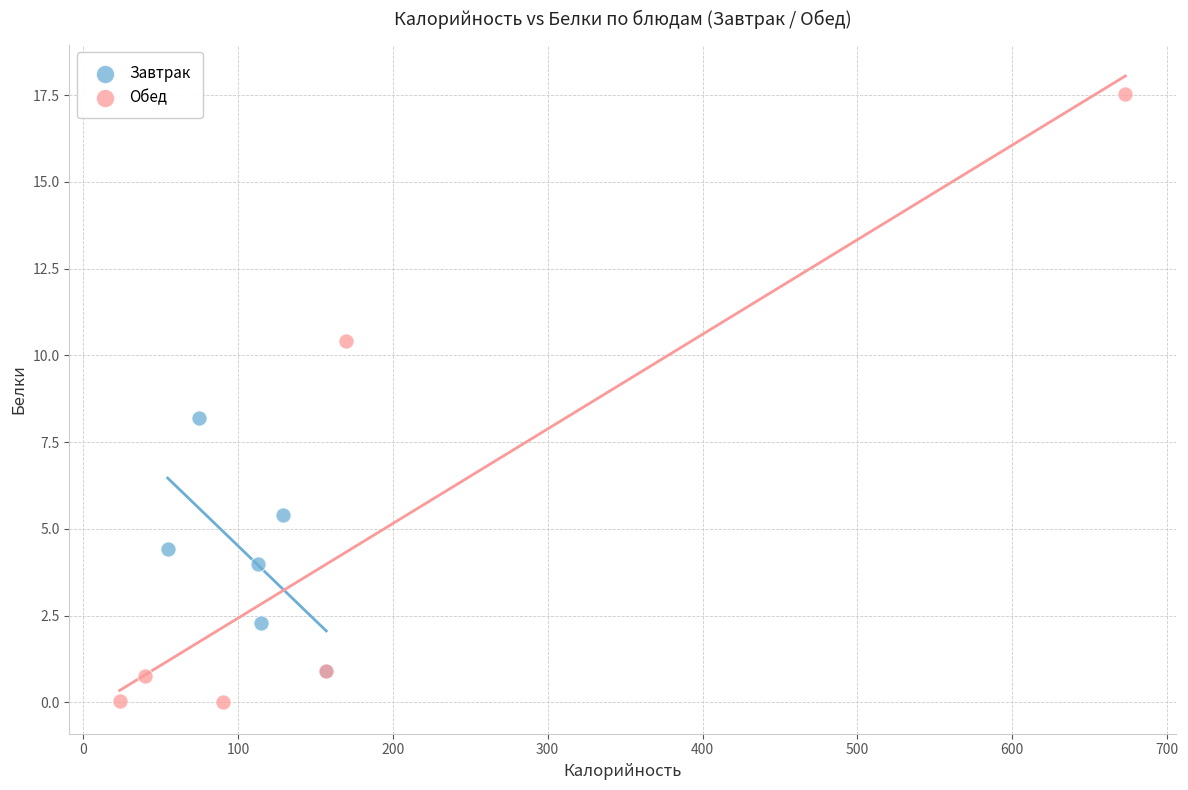

Which series reaches the minimum Y coordinate?

Обед